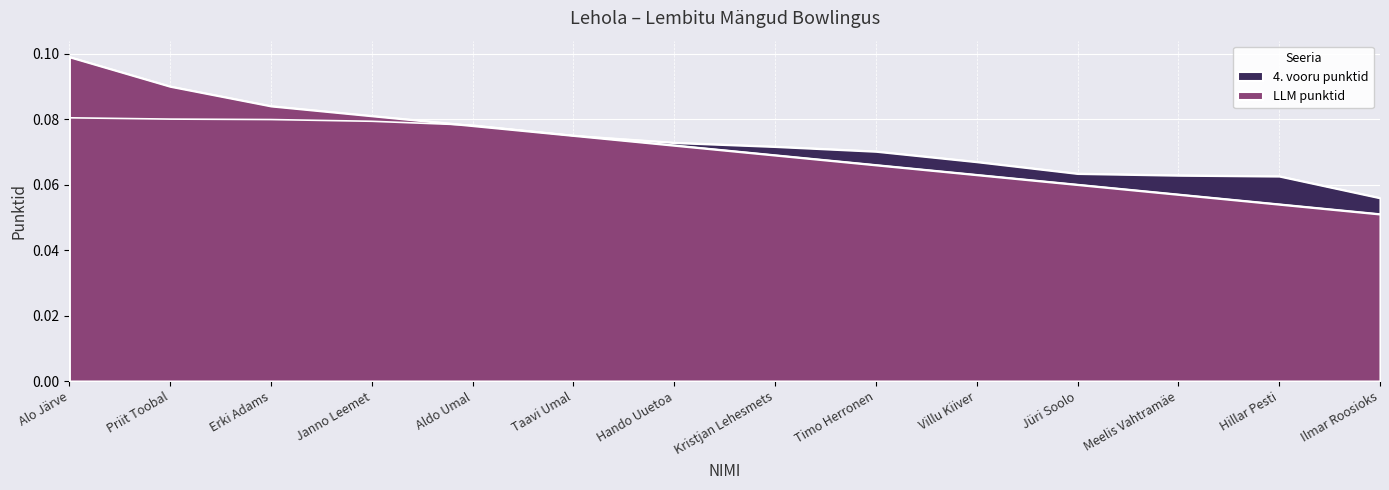

Which series has the largest range (max minus min)?

LLM punktid